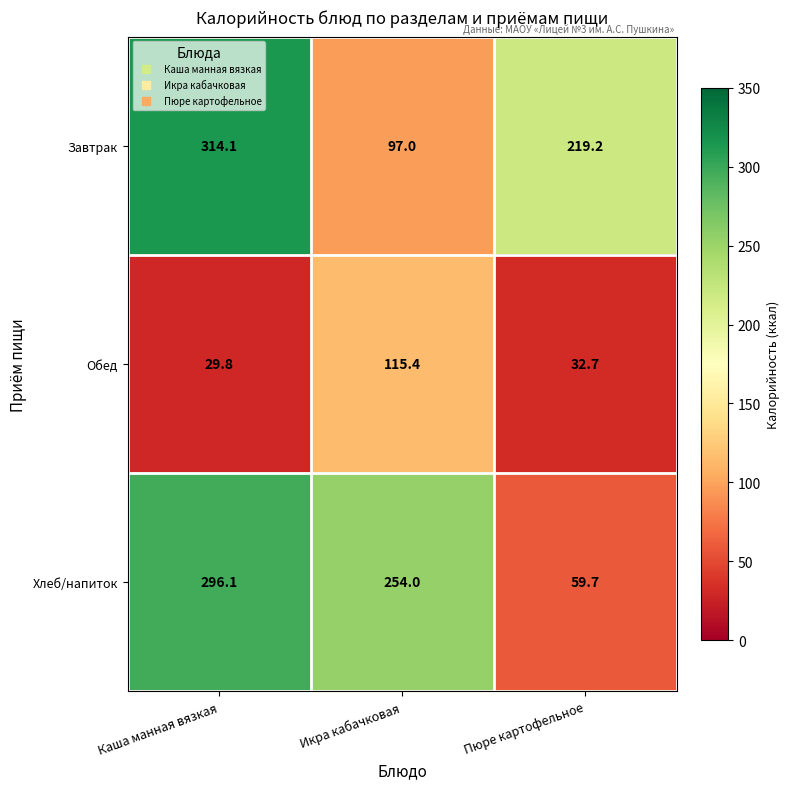

What is the highest value of the Завтрак series?

314.1